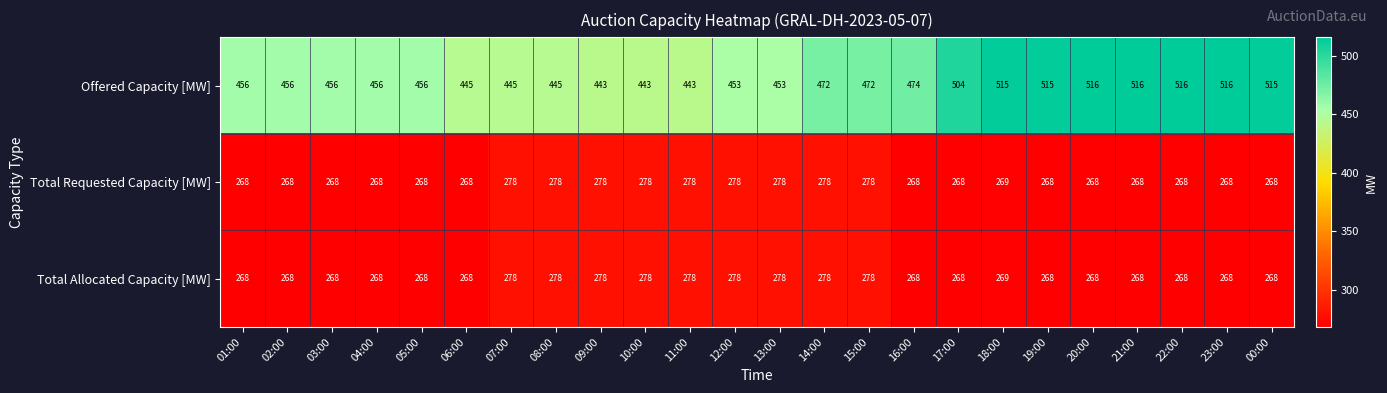

At which category is the sum across all series the highest?

18:00